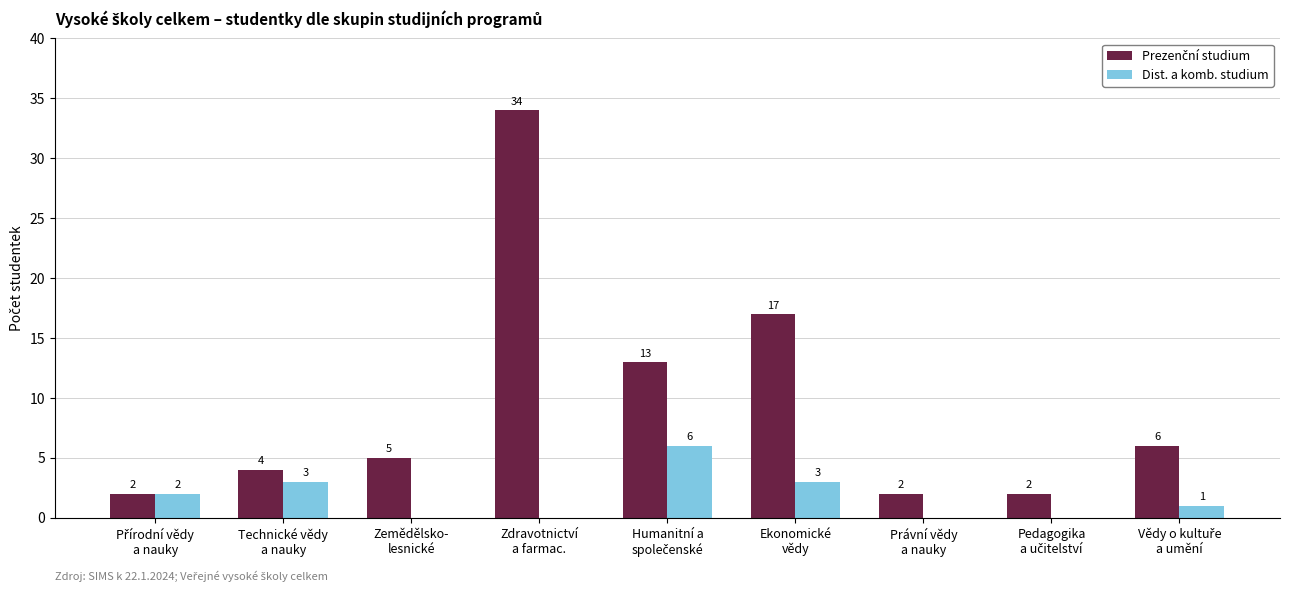

What is the maximum value shown in the chart?

34